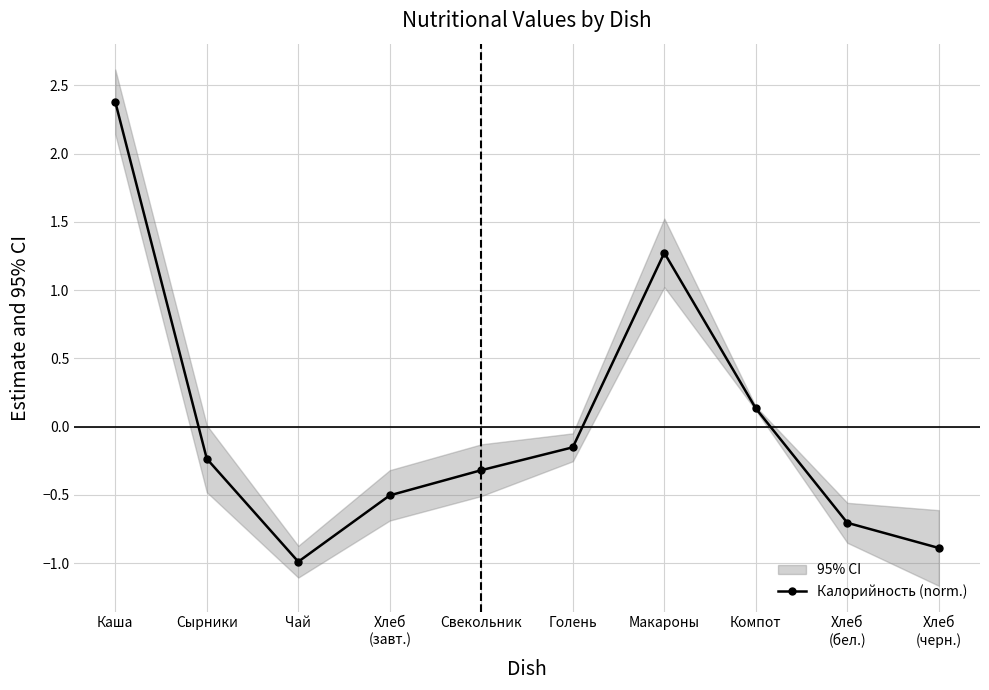

How many interior local valleys (lower than both neighbors) does the data have?

1